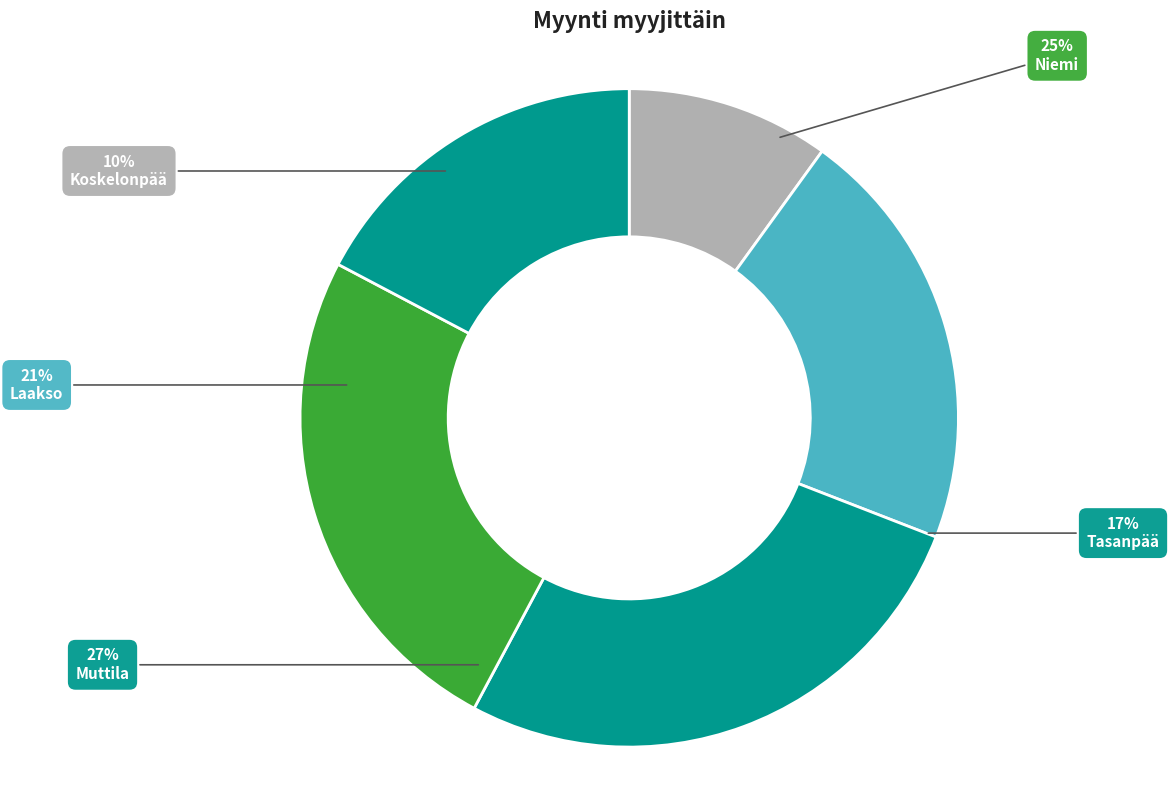

Rank the categories by value from lowest to highest.

Koskelonpää, Tasanpää, Laakso, Niemi, Muttila